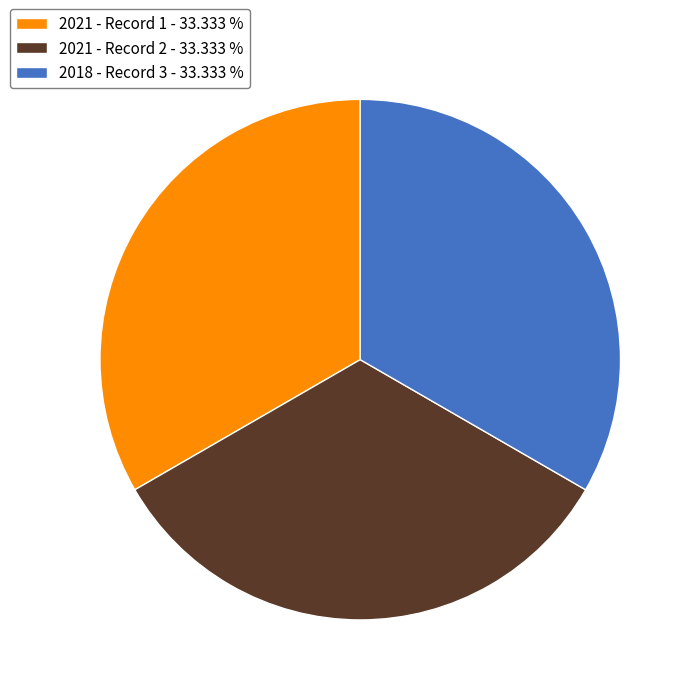

Is the sum of 2021 - Record 1 - 33.333 % and 2021 - Record 2 - 33.333 % greater than half?

Yes